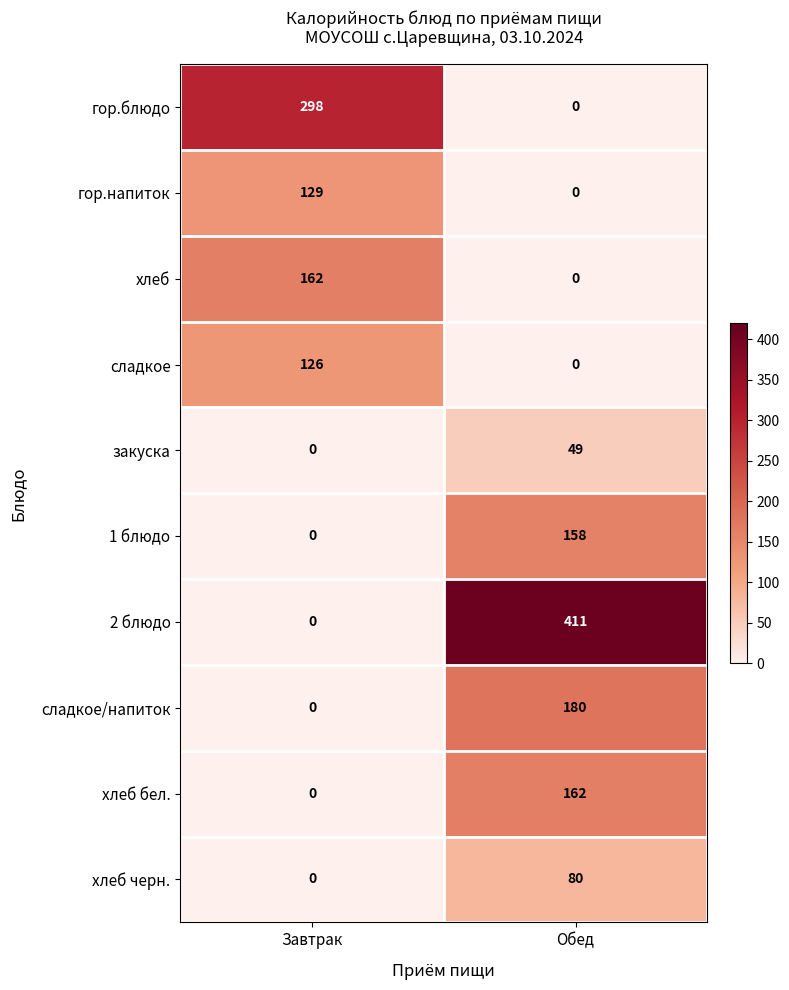

Reading left to right, transcribe all the data shown in this chart.

гор.блюдо: 298	0
гор.напиток: 129	0
хлеб: 162	0
сладкое: 126	0
закуска: 0	49
1 блюдо: 0	158
2 блюдо: 0	411
сладкое/напиток: 0	180
хлеб бел.: 0	162
хлеб черн.: 0	80